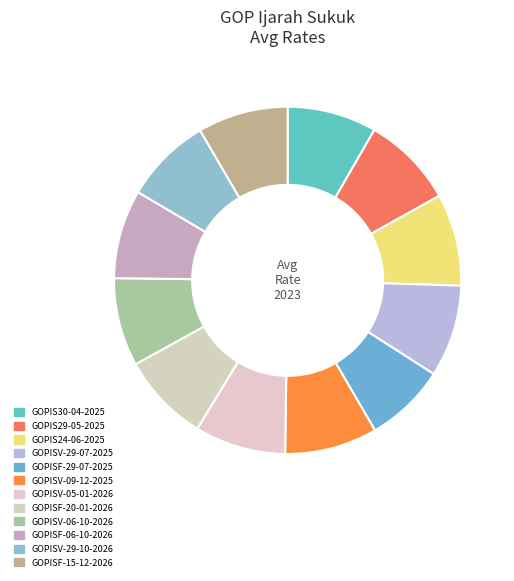

What percentage is the GOPIS30-04-2025 slice, to the nearest percent?

8%